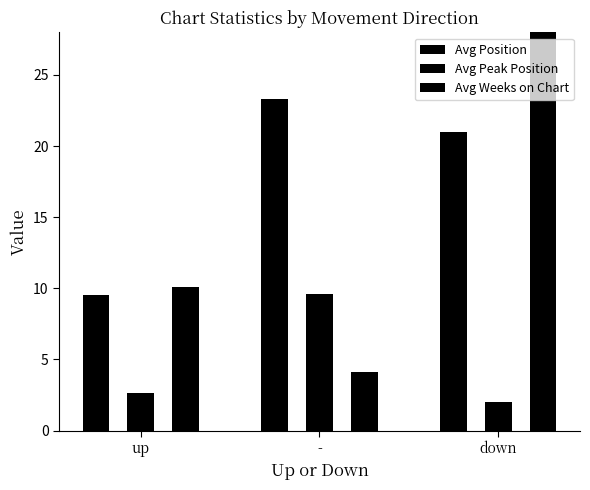

What is the total value across all series at down?

53.0